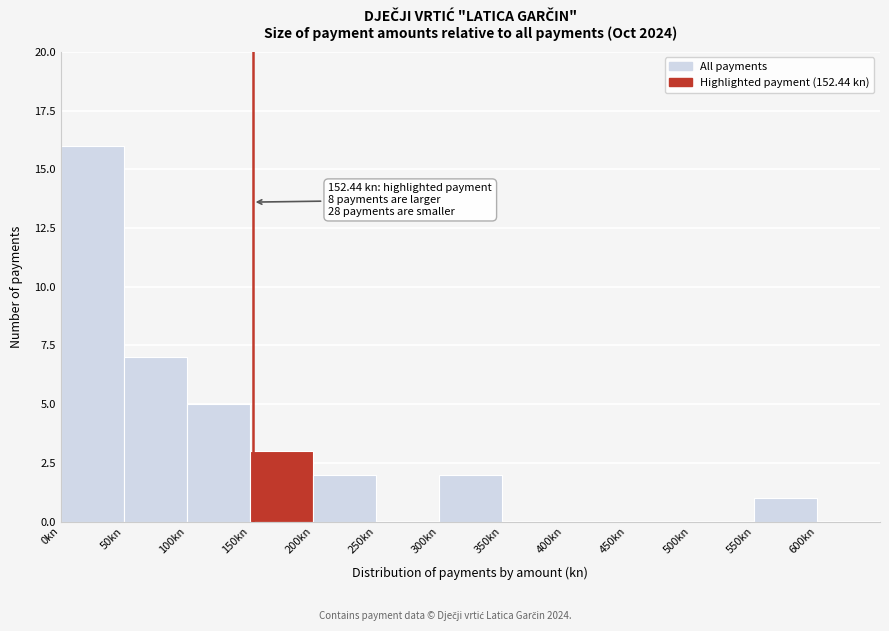

Which range on the x-axis has the tallest bar?

0 to 50